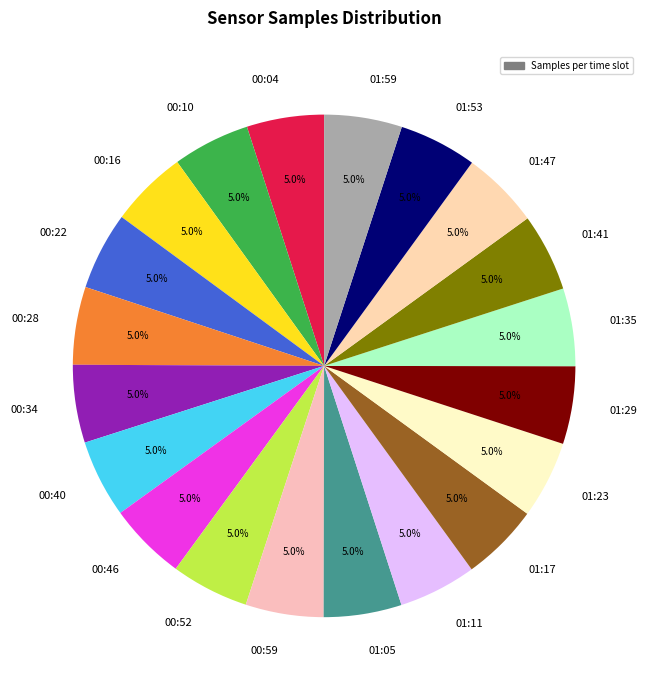

What is the ratio of the value at 00:59 to the value at 00:16?

1.0